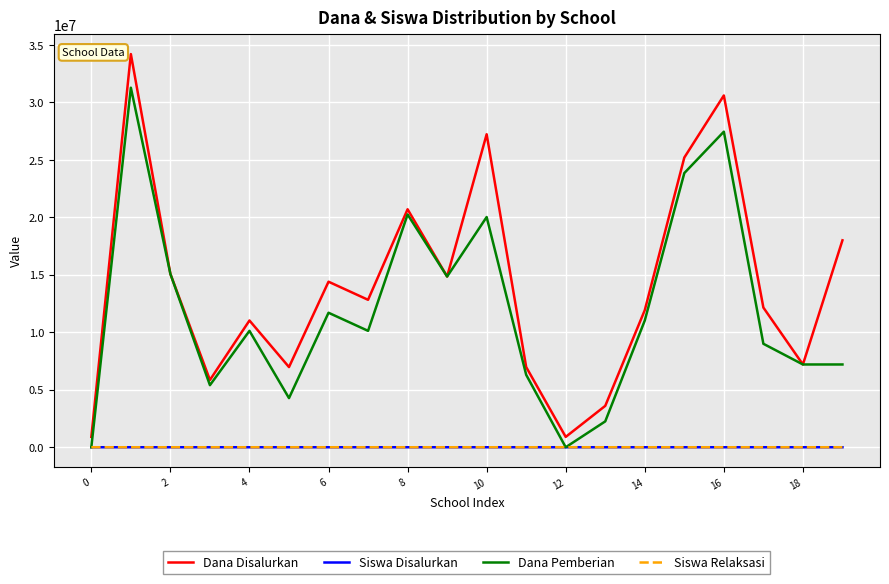

True or false: Dana Disalurkan and Siswa Disalurkan intersect in this chart.

False